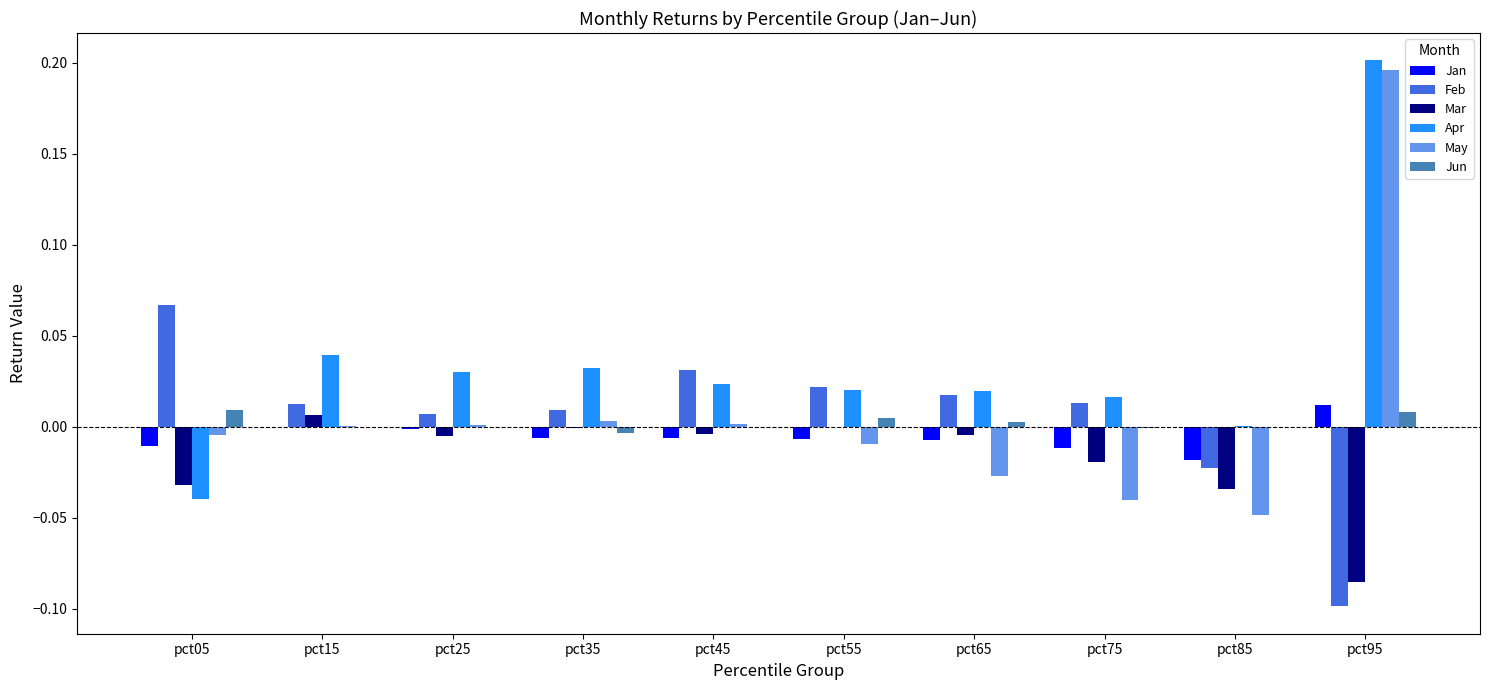

The value of May at pct35 is 0.0. True or false?

True